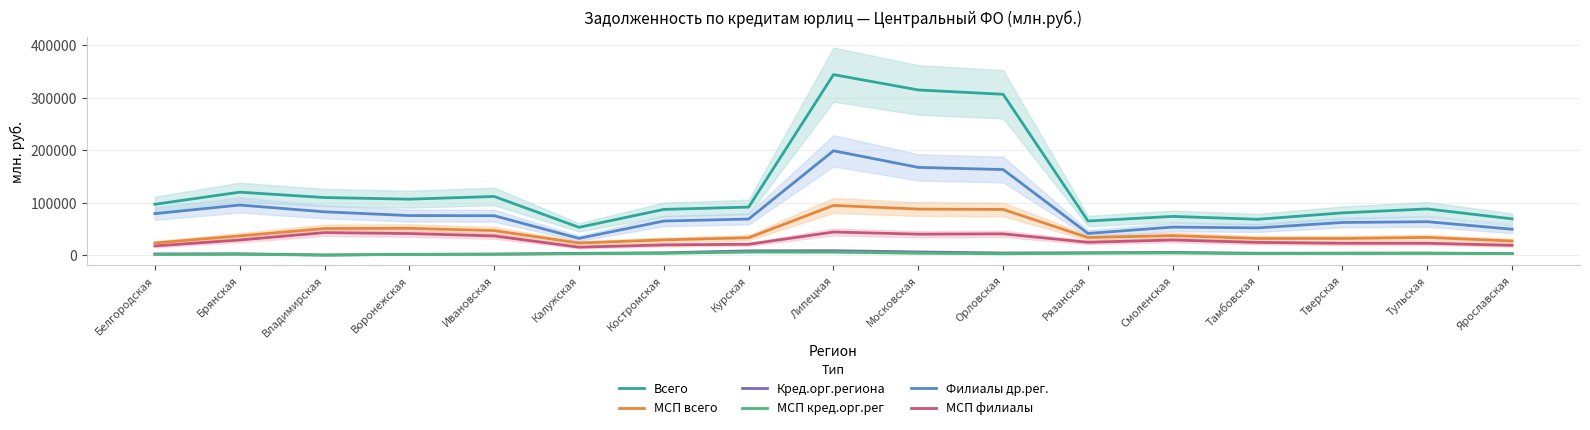

Where is the first local minimum for Филиалы др.рег.?

Калужская